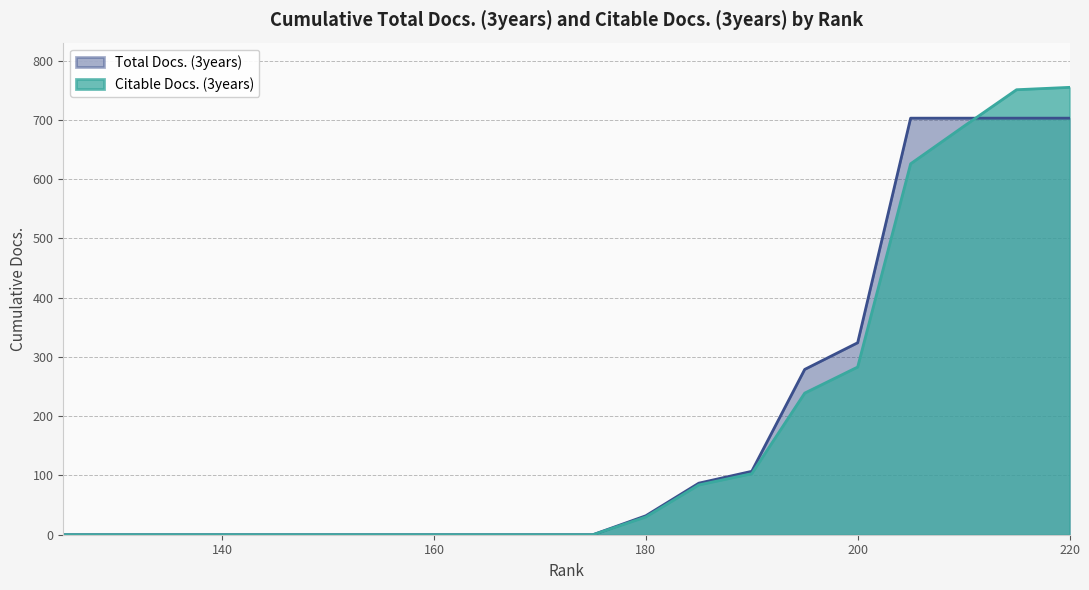

Is it true that Total Docs. (3years) equals 224 at 175?

False